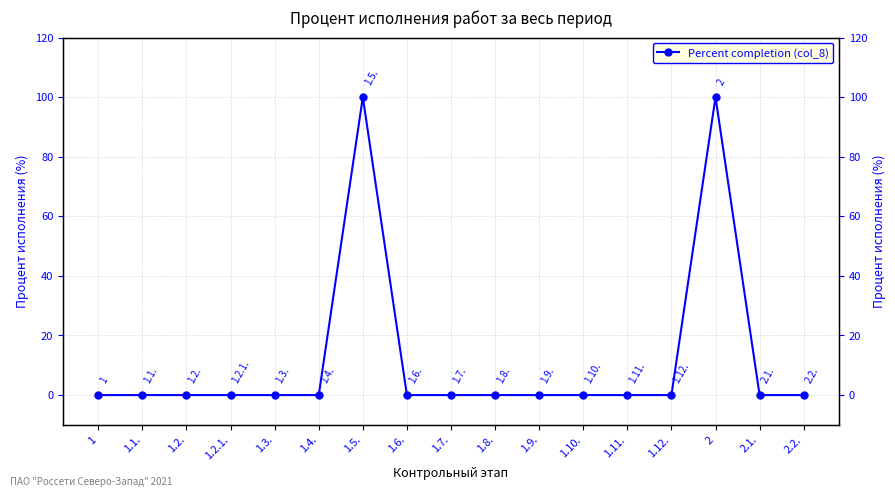

The value at 1.4. is 46. True or false?

False